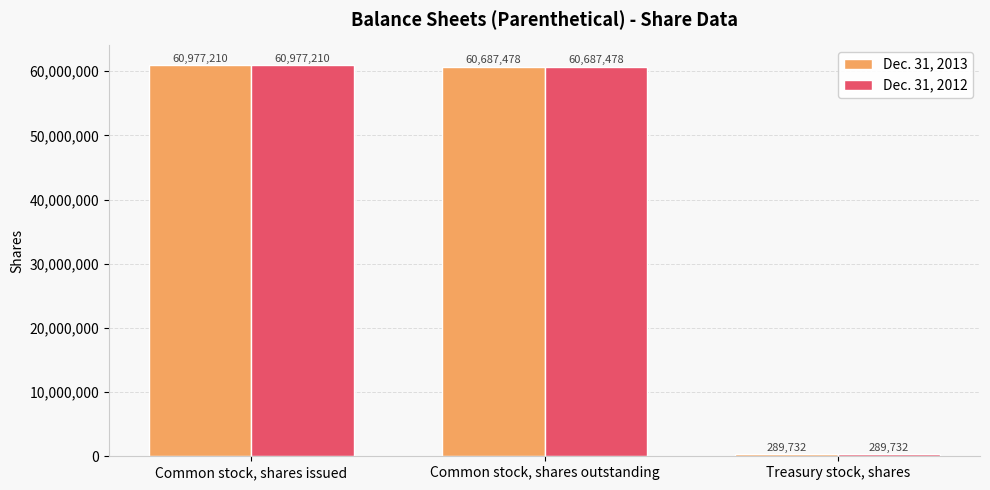

Reading left to right, list all the values displayed in this chart.

Dec. 31, 2013: Common stock, shares issued=60977210	Common stock, shares outstanding=60687478	Treasury stock, shares=289732
Dec. 31, 2012: Common stock, shares issued=60977210	Common stock, shares outstanding=60687478	Treasury stock, shares=289732